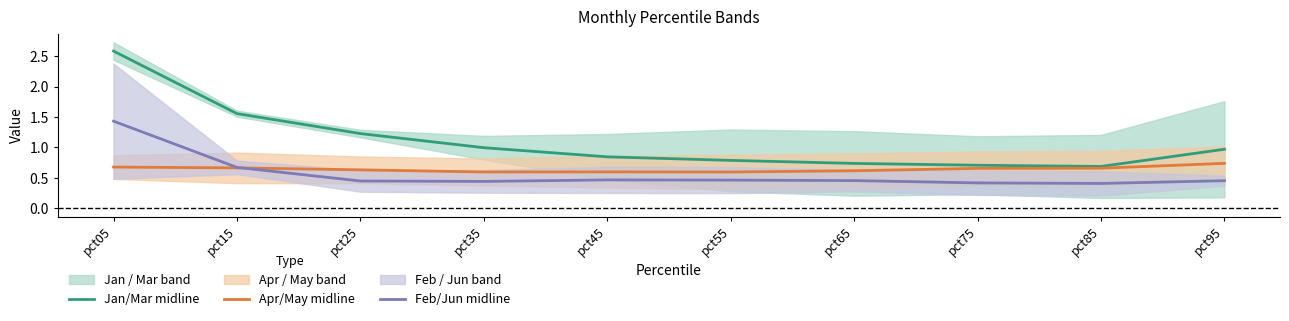

Which has a higher value, pct95 or pct35?

pct35